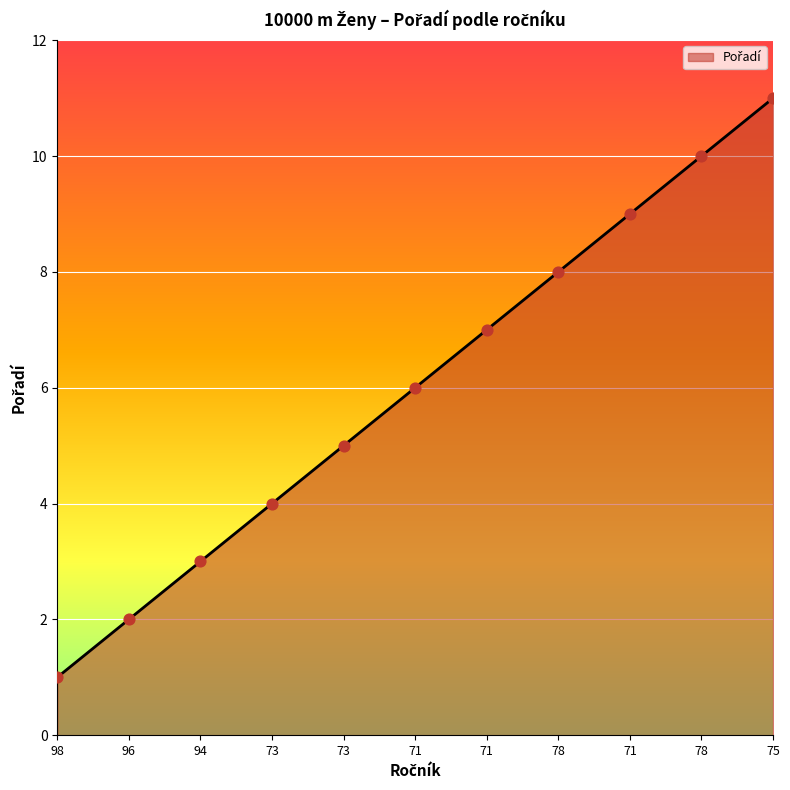

Does the chart have visible grid lines?

Yes